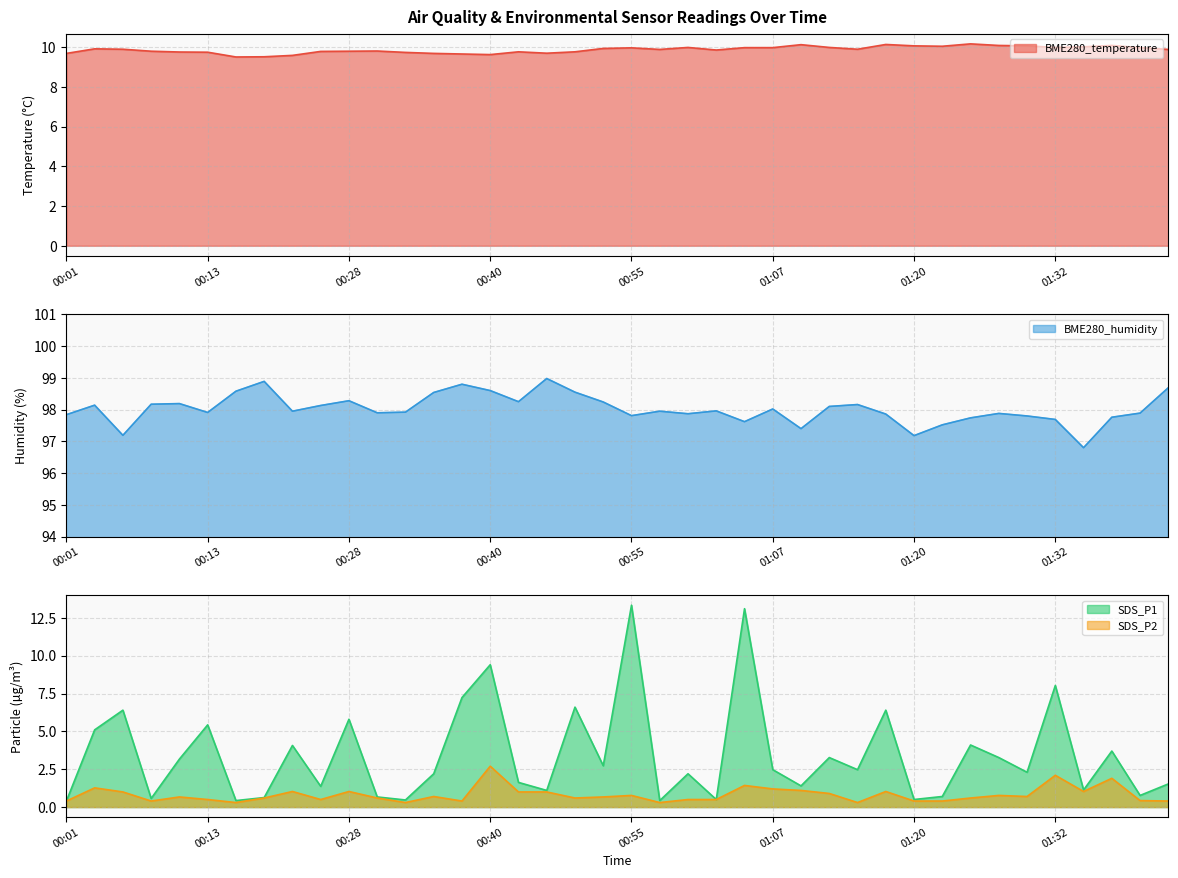

Which has a higher value, 01:05 or 00:50?

01:05